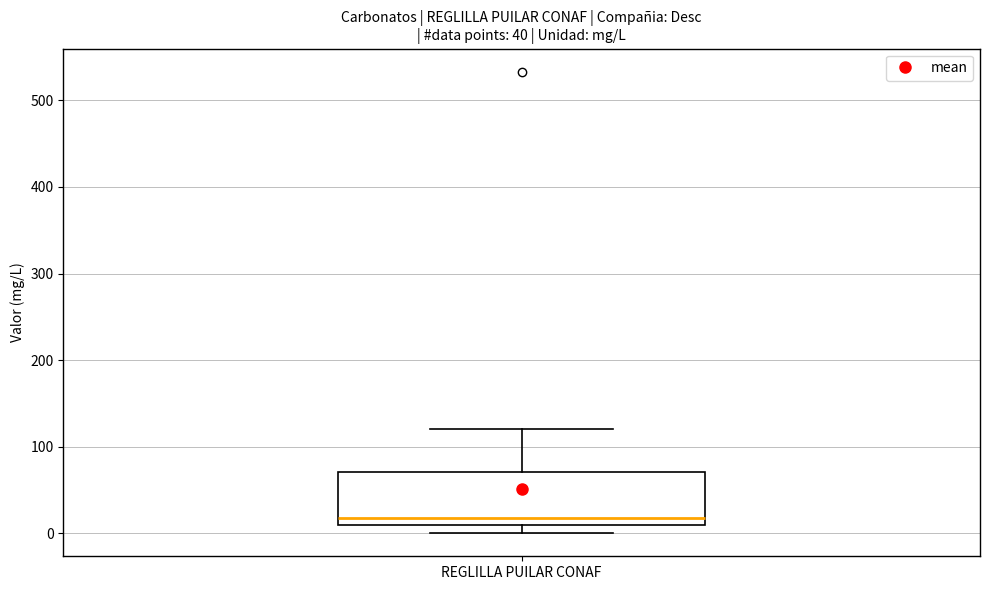

Transcribe this box plot: give where the median line is, the range the box spans, and where the two whiskers end, as read against the y-axis. The values are not printed on the chart, so give them approximately, as read against the axis.

median 20, box 10 to 70, whiskers 0 to 120